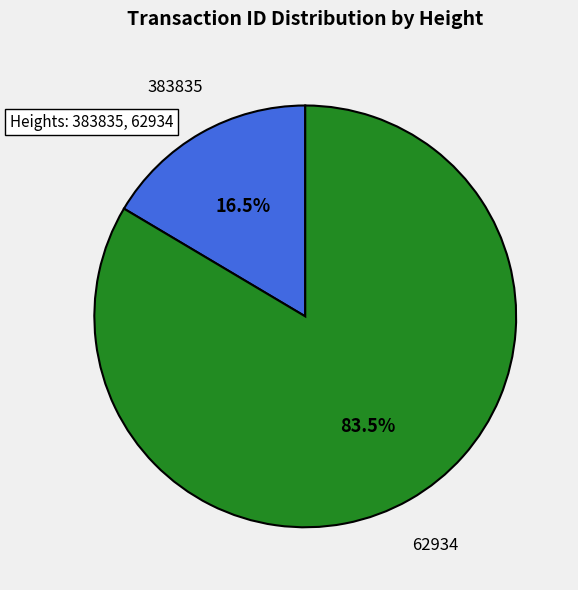

Is 383835 the majority of the pie?

No